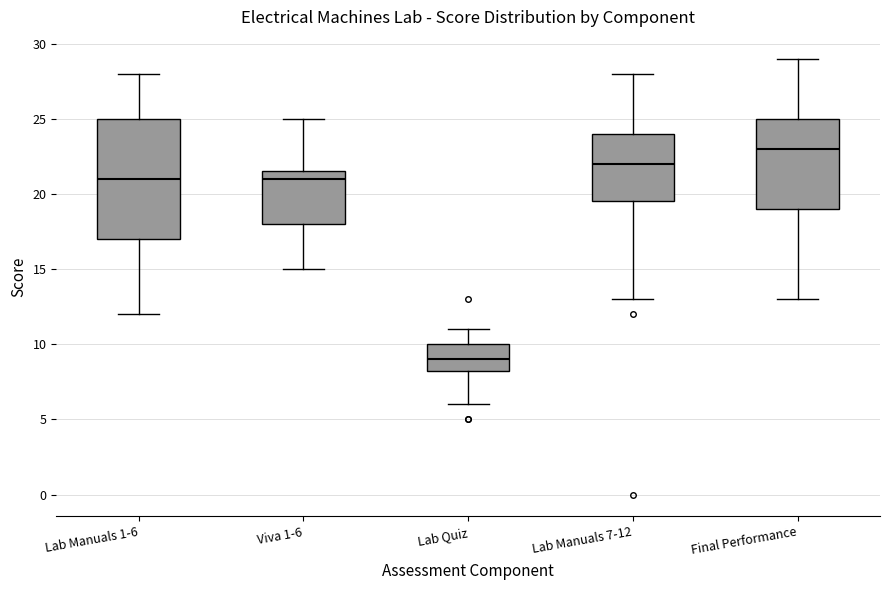

Comparing the boxes themselves (not the whiskers), which one is the tallest?

Lab Manuals 1-6